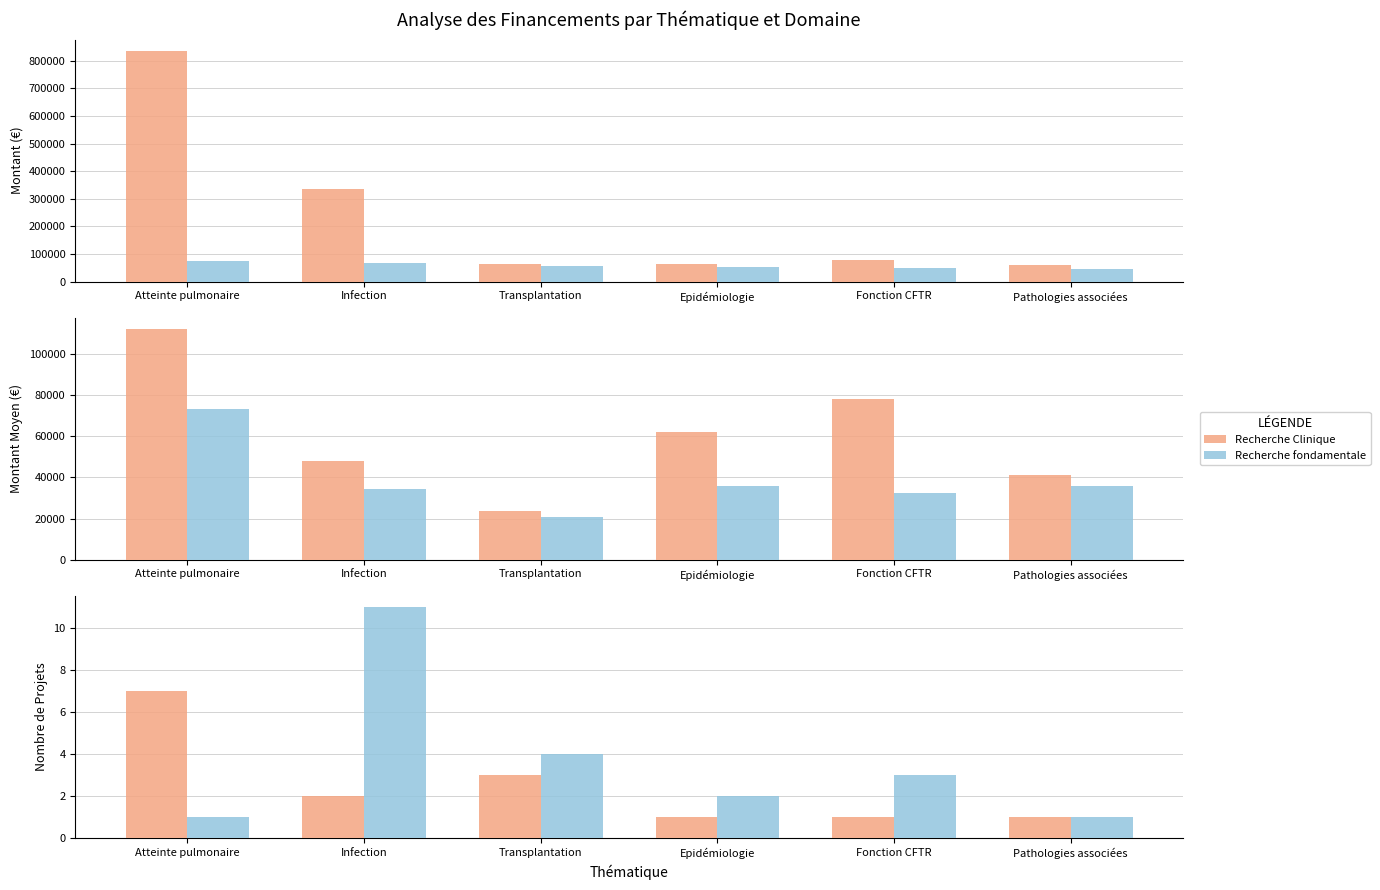

The value of Recherche Clinique at Transplantation is 3. True or false?

True